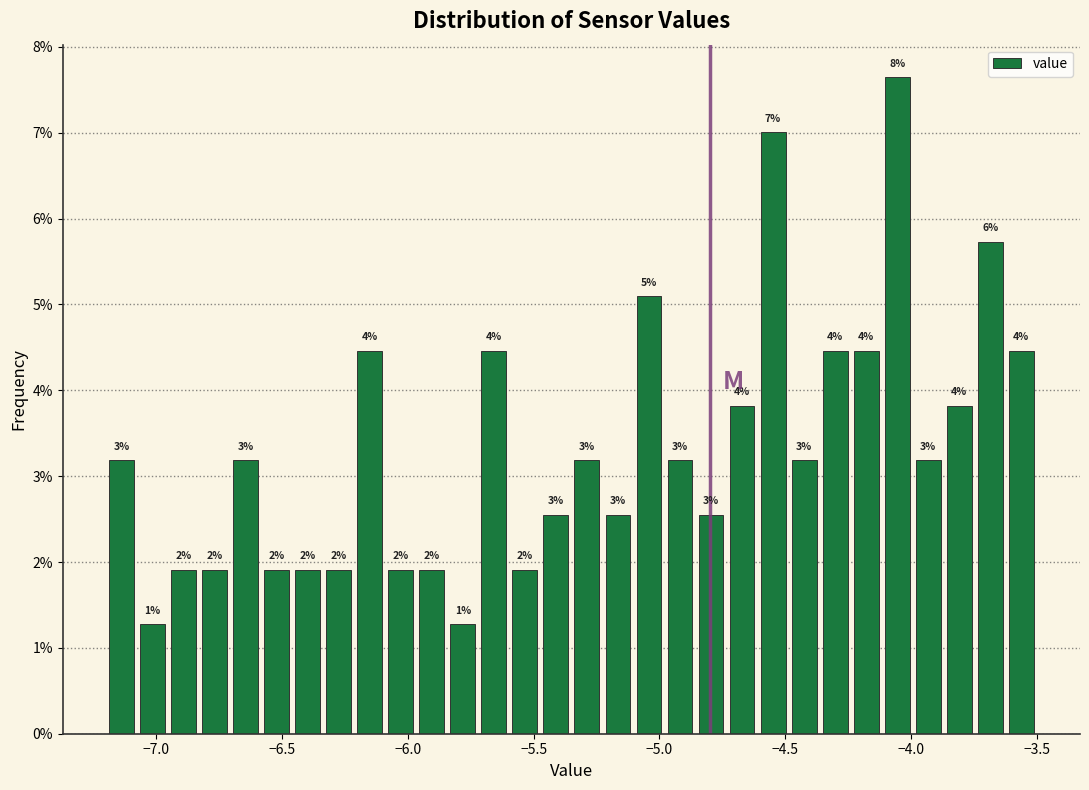

Around what value on the x-axis is the tallest bar? Give the approximate position of its centre, as read against the axis.

-4.05